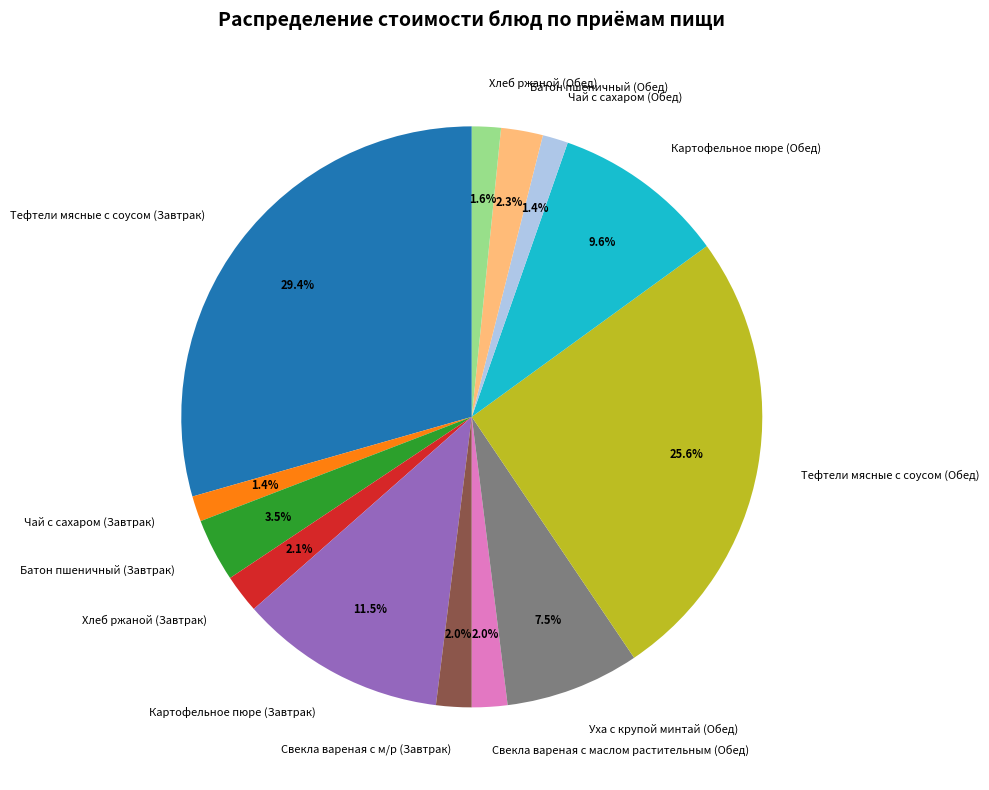

What is the largest slice in the pie chart?

Тефтели мясные с соусом (Завтрак)